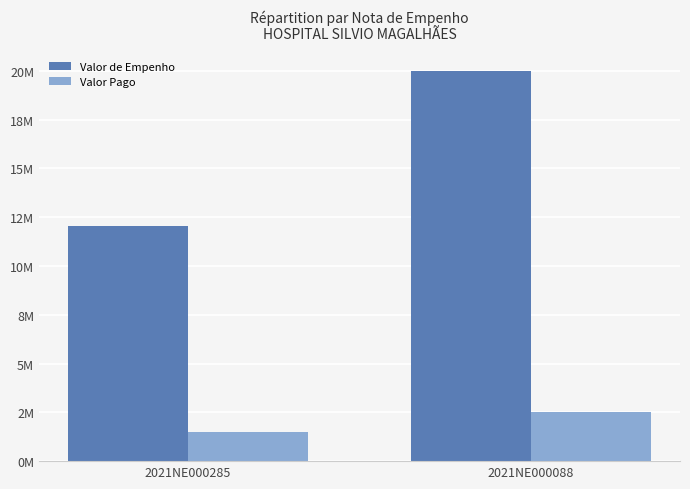

What is the greatest value displayed?

19985682.0